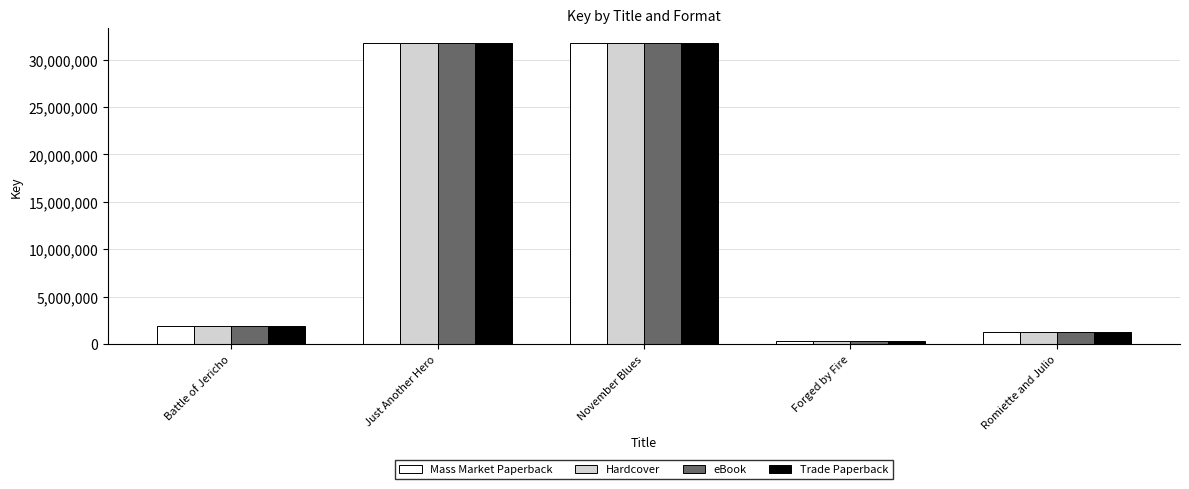

What is the difference between the eBook values at Romiette and Julio and November Blues?

30455044